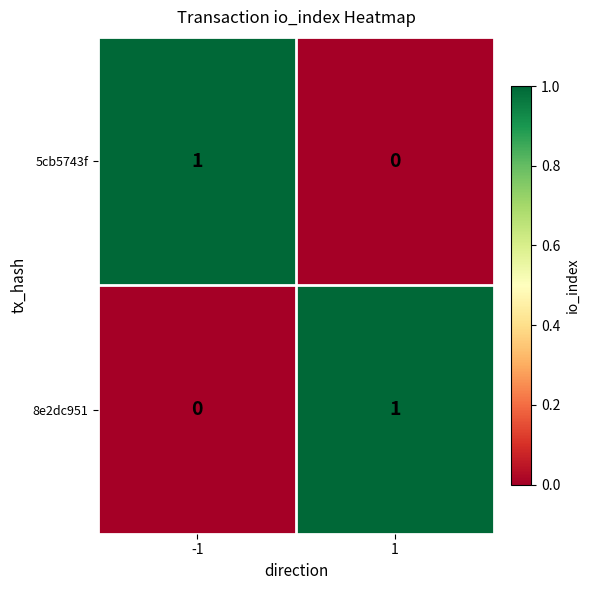

At how many categories does at least one series exceed 0?

2